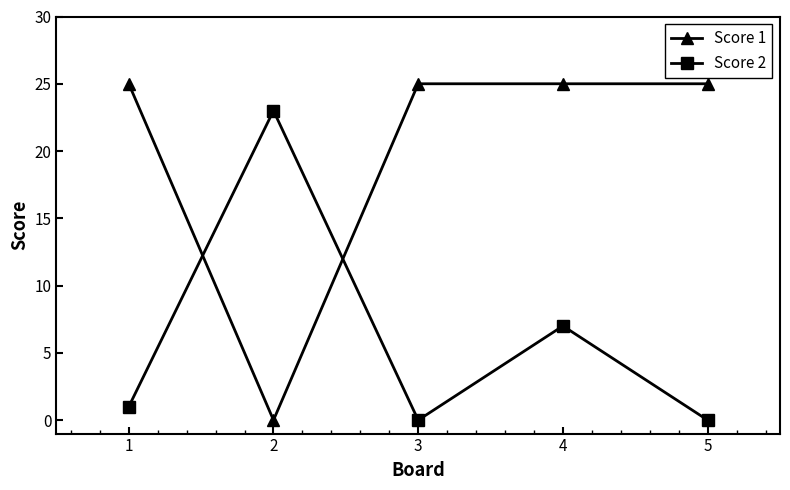

Rank the series by their average value, from lowest to highest.

Score 2, Score 1